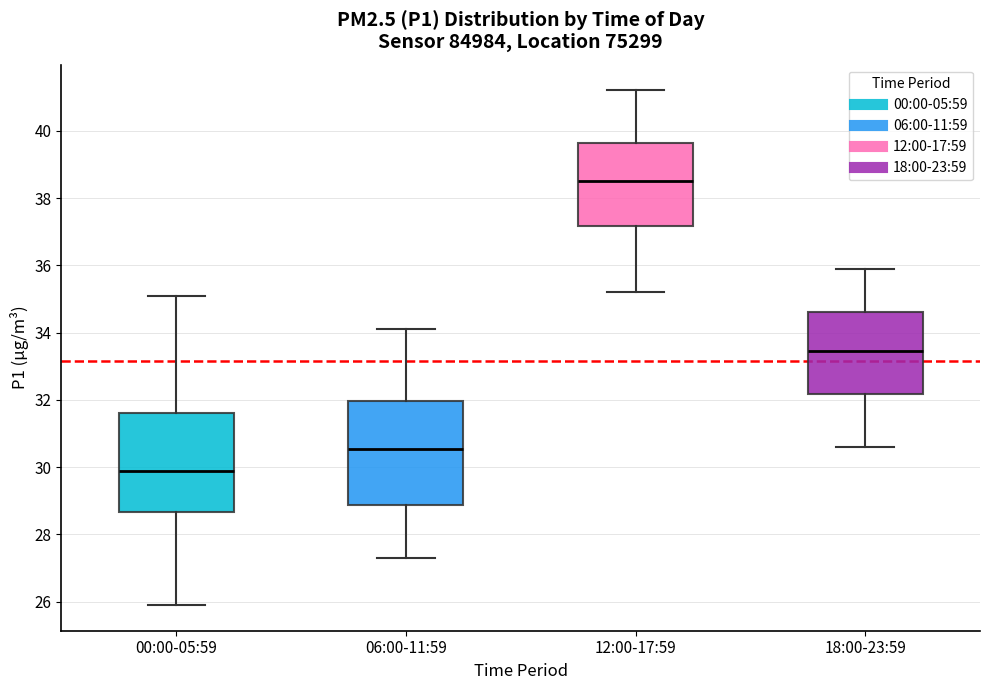

Which box has the highest median line?

12:00-17:59